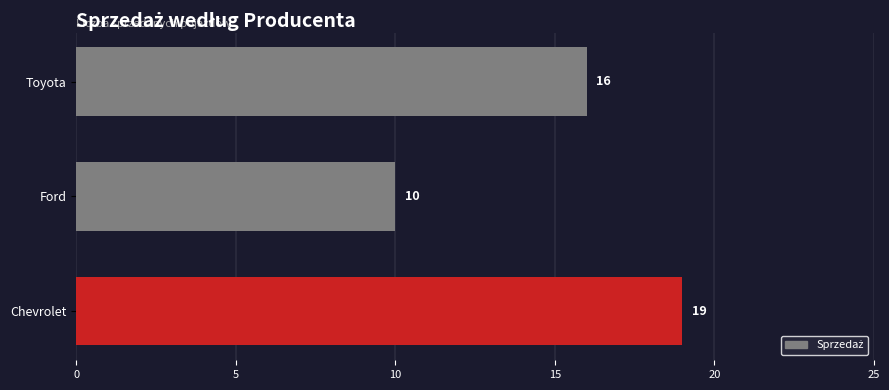

Does the chart contain stacked bars?

No